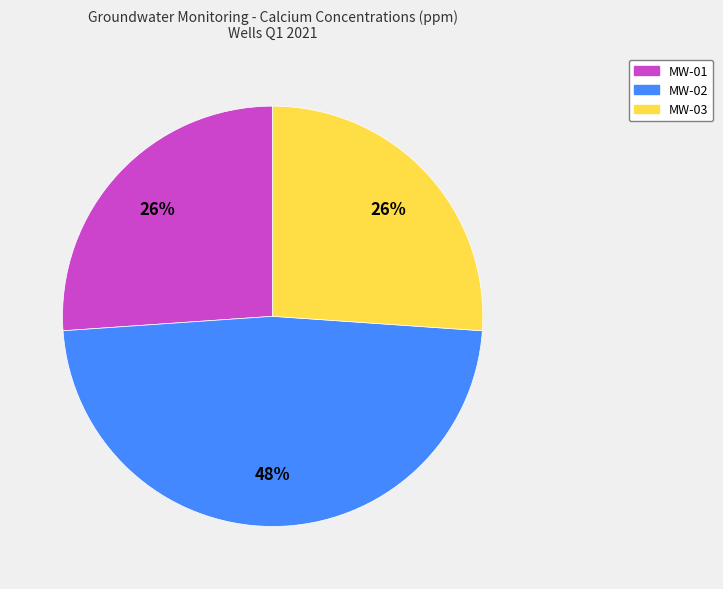

To the nearest percent, what portion does MW-02 represent?

48%